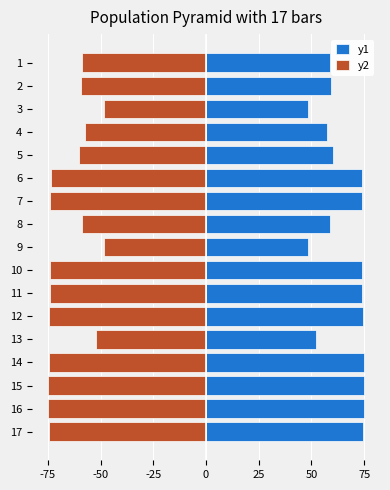

What position from the left is 25?

5